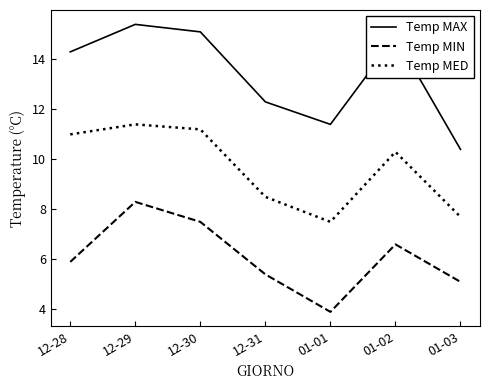

Where is Temp MIN nearest to the value 6?

12-28